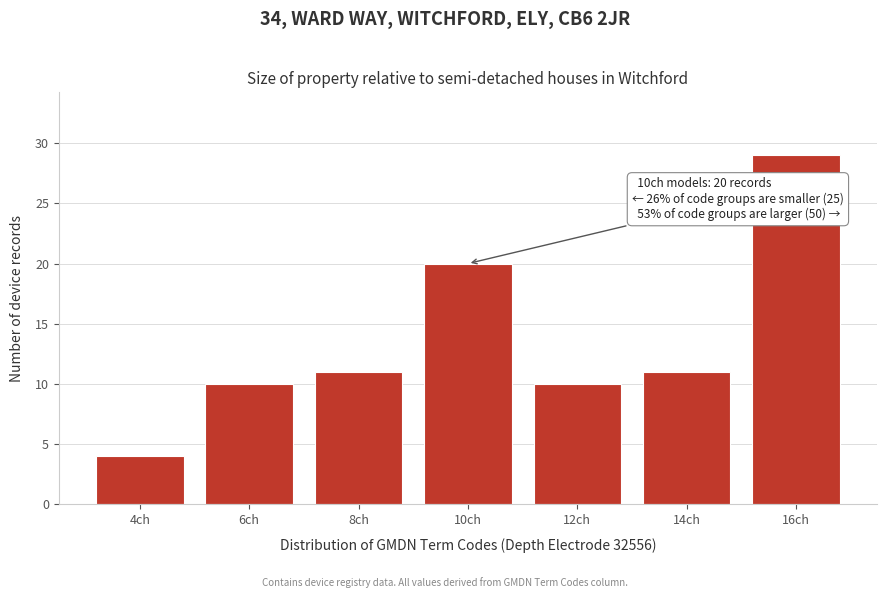

Reading left to right, extract all data points from this chart.

4ch=4	6ch=10	8ch=11	10ch=20	12ch=10	14ch=11	16ch=29